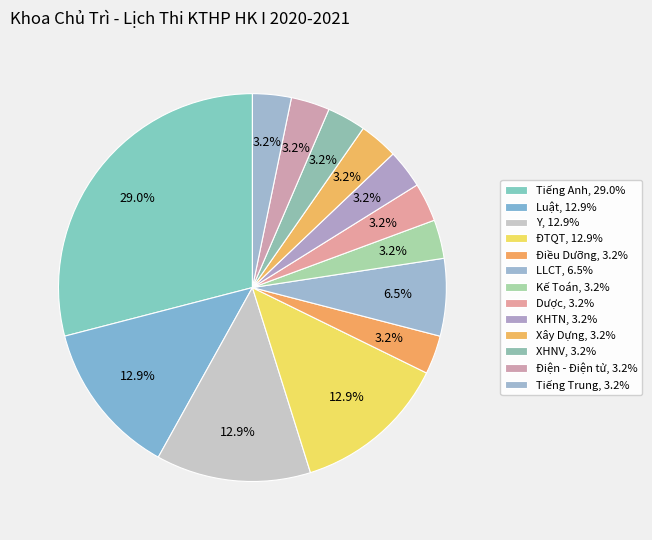

What percentage is NOT represented by KHTN?

96.8%